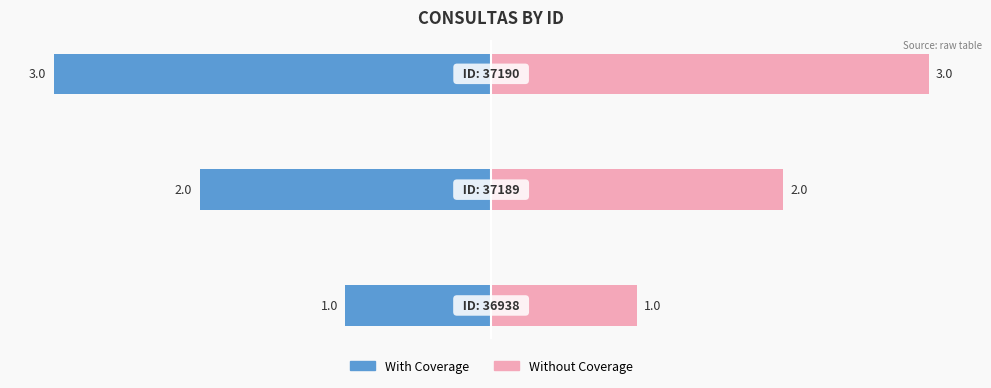

What is the sum of all Without Coverage values?

6